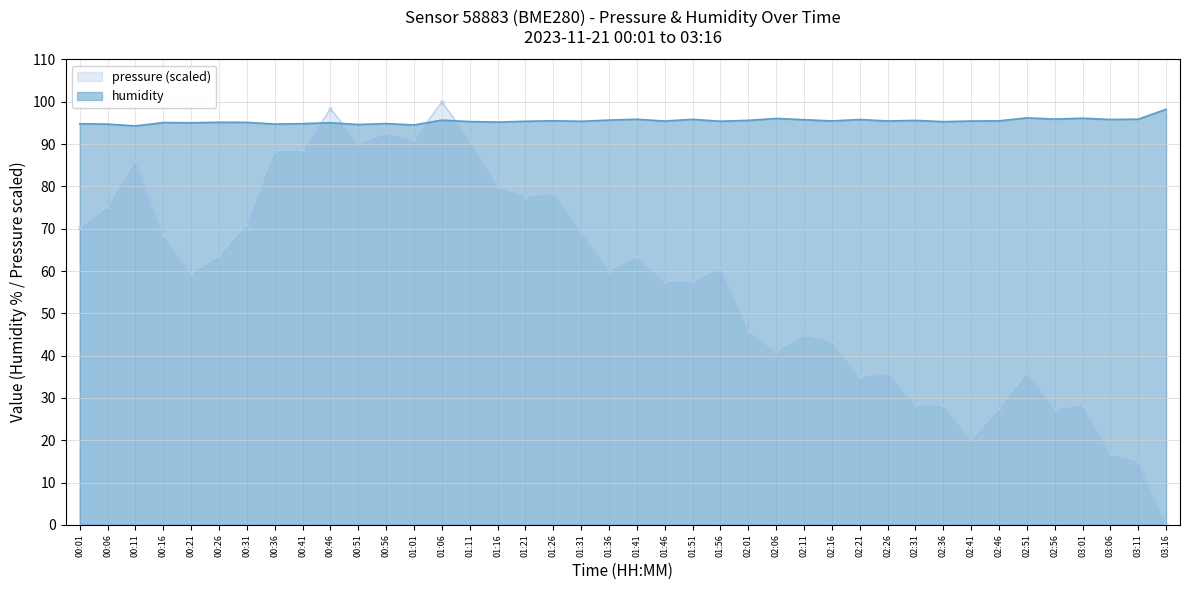

Between 00:21 and 02:11, which series saw the biggest shift?

pressure (scaled)